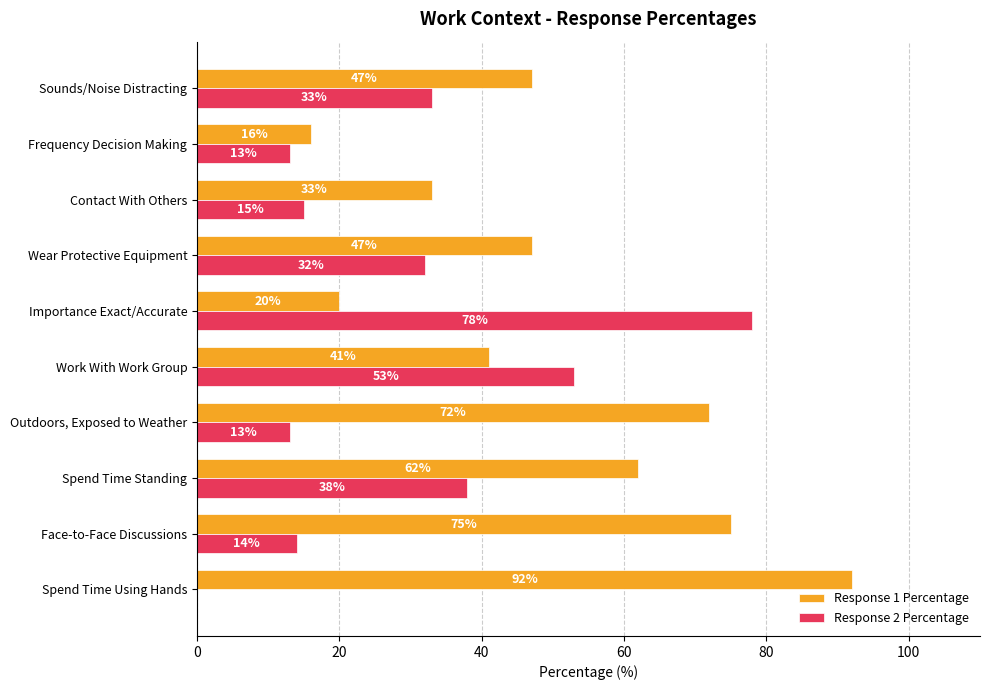

Read the Response 2 Percentage value at Outdoors, Exposed to Weather, to the nearest 10.

10